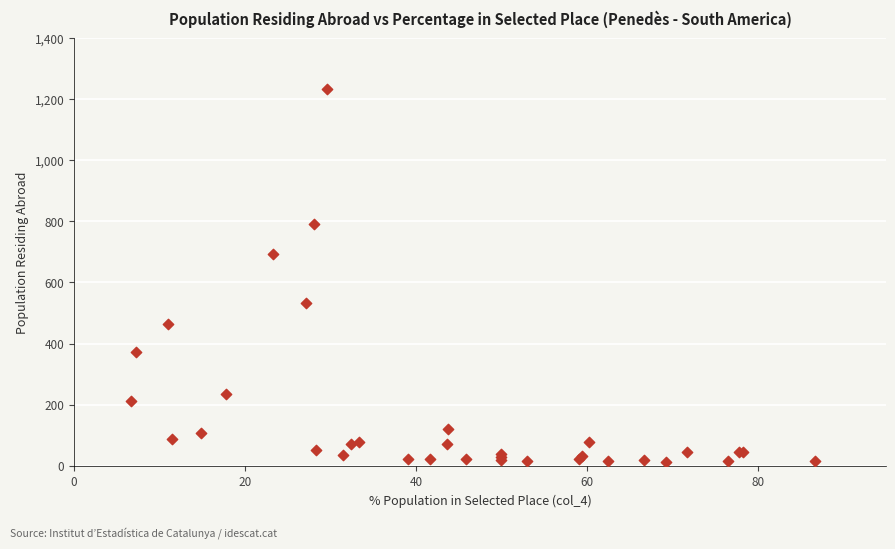

What Y value in the scatter plot is closest to 623?

692